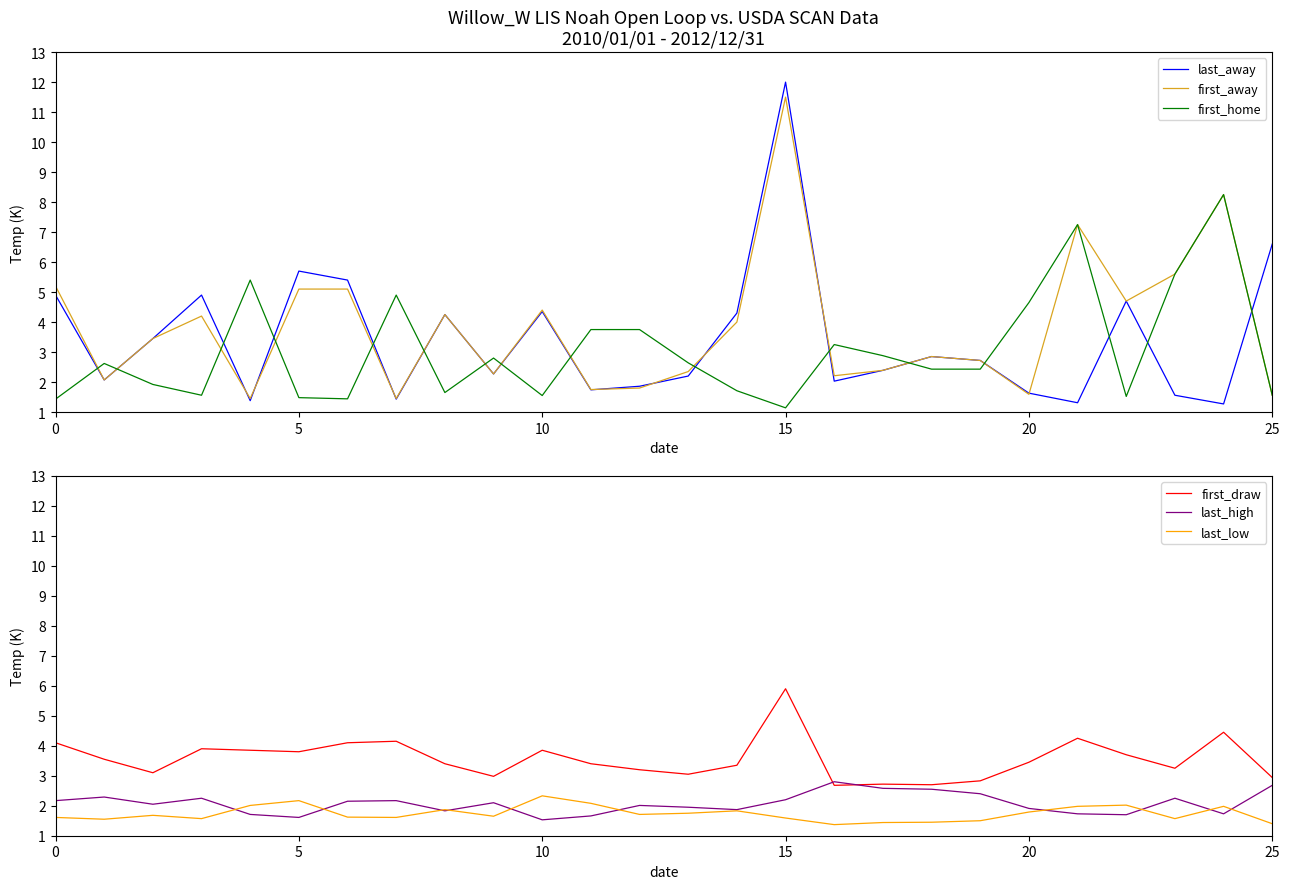

What is the minimum value for last_away?

1.3